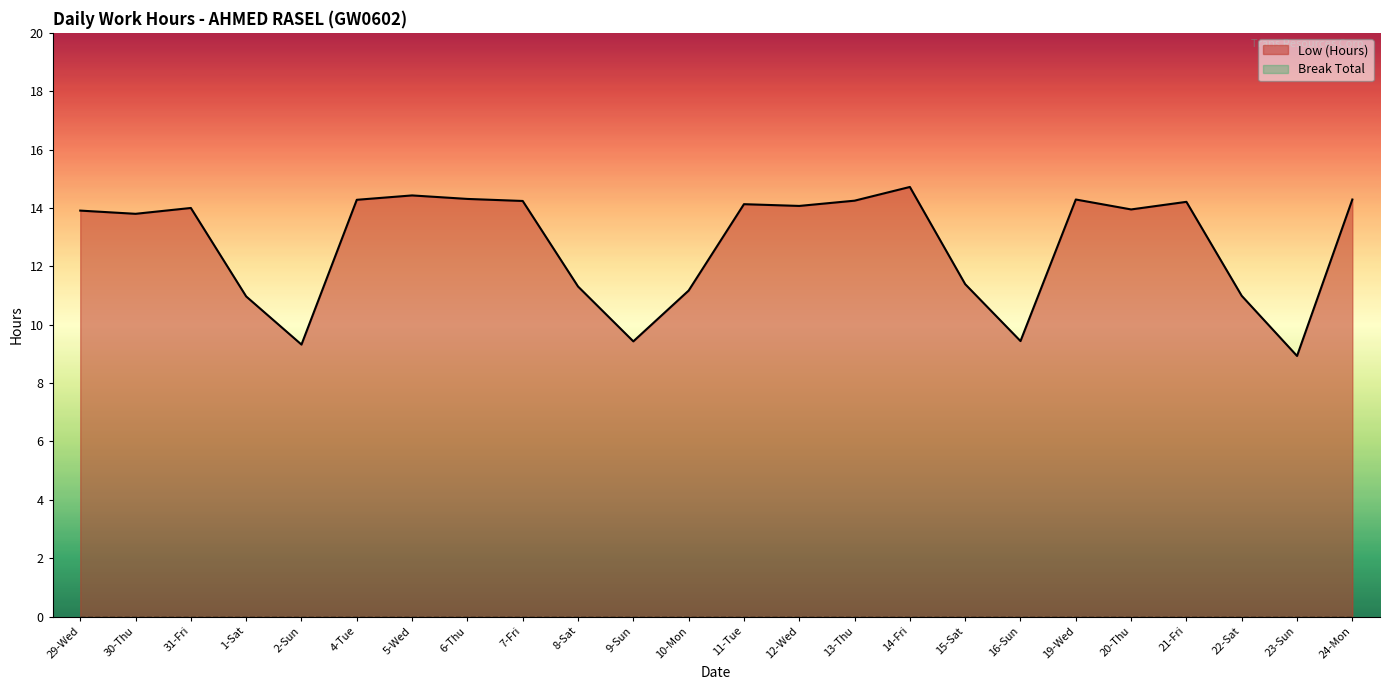

The value at 5-Wed is 14.4. True or false?

True